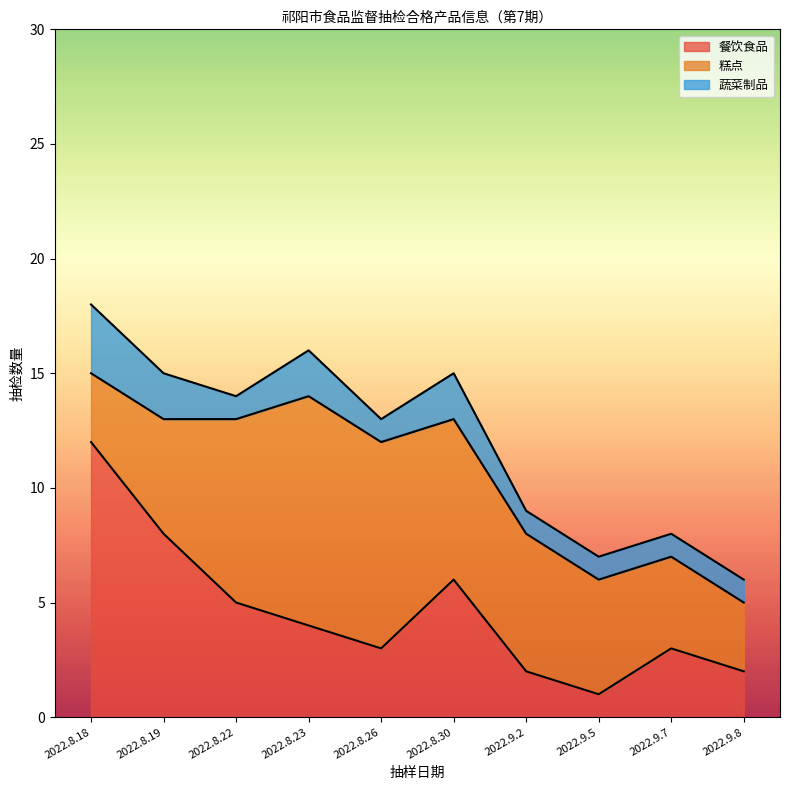

What is the greatest value displayed?

12